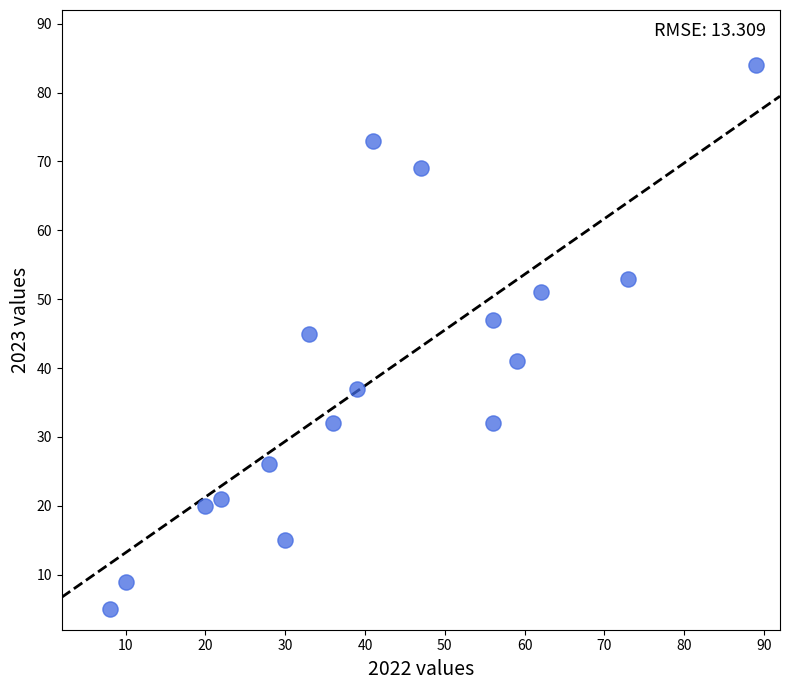

What Y value in the scatter plot is closest to 44?

45